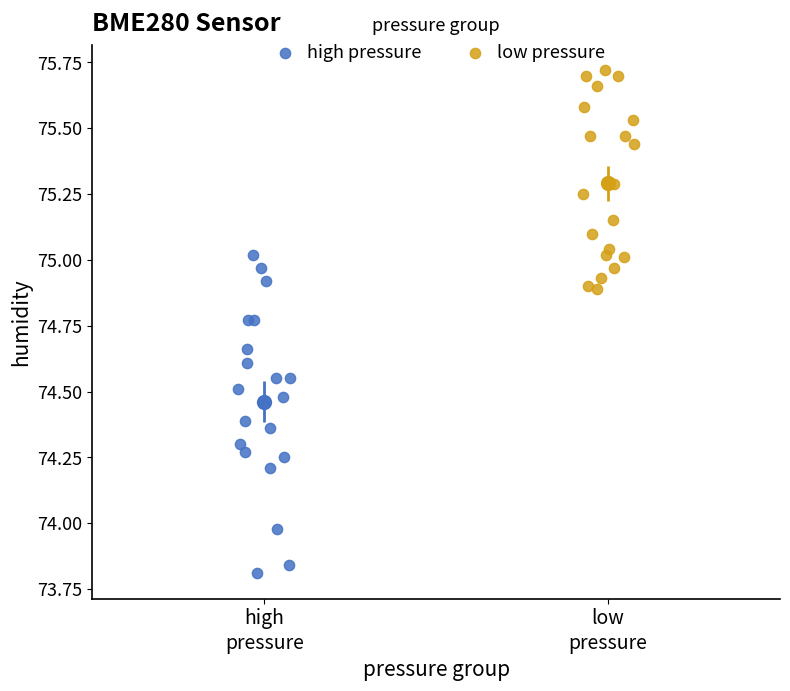

Which series reaches the minimum Y coordinate?

high pressure